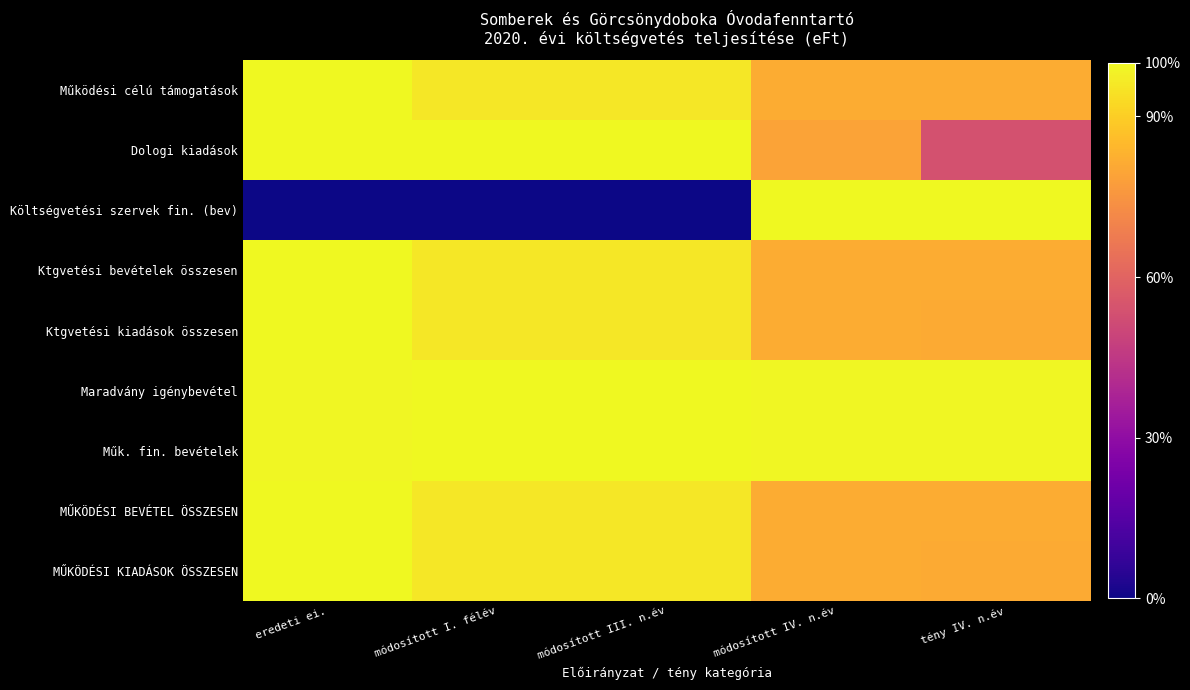

Reading right to left, what are all the values shown in this chart?

Működési célú támogatások: tény IV. n.év=0.8	módosított IV. n.év=0.8	módosított III. n.év=1.0	módosított I. félév=1.0	eredeti ei.=1.0
Dologi kiadások: tény IV. n.év=0.5	módosított IV. n.év=0.8	módosított III. n.év=1.0	módosított I. félév=1.0	eredeti ei.=1.0
Költségvetési szervek fin. (bev): tény IV. n.év=1.0	módosított IV. n.év=1.0	módosított III. n.év=0.0	módosított I. félév=0.0	eredeti ei.=0.0
Ktgvetési bevételek összesen: tény IV. n.év=0.8	módosított IV. n.év=0.8	módosított III. n.év=1.0	módosított I. félév=1.0	eredeti ei.=1.0
Ktgvetési kiadások összesen: tény IV. n.év=0.8	módosított IV. n.év=0.8	módosított III. n.év=1.0	módosított I. félév=1.0	eredeti ei.=1.0
Maradvány igénybevétel: tény IV. n.év=1.0	módosított IV. n.év=1.0	módosított III. n.év=1.0	módosított I. félév=1.0	eredeti ei.=1.0
Műk. fin. bevételek: tény IV. n.év=1.0	módosított IV. n.év=1.0	módosított III. n.év=1.0	módosított I. félév=1.0	eredeti ei.=1.0
MŰKÖDÉSI BEVÉTEL ÖSSZESEN: tény IV. n.év=0.8	módosított IV. n.év=0.8	módosított III. n.év=1.0	módosított I. félév=1.0	eredeti ei.=1.0
MŰKÖDÉSI KIADÁSOK ÖSSZESEN: tény IV. n.év=0.8	módosított IV. n.év=0.8	módosított III. n.év=1.0	módosított I. félév=1.0	eredeti ei.=1.0